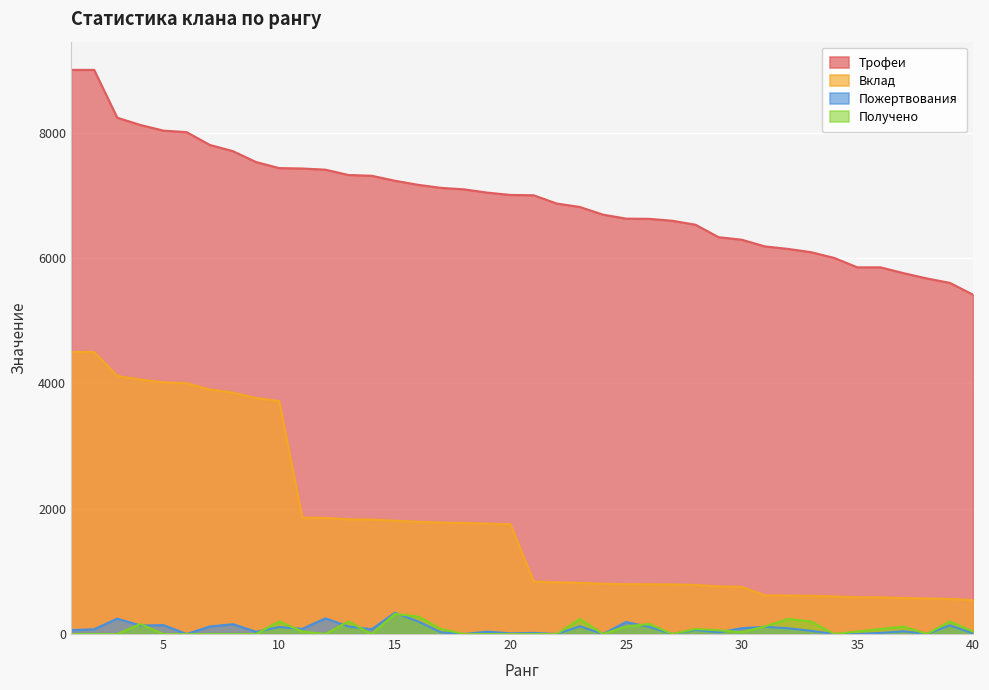

Reading right to left, extract all data points from this chart.

Трофеи: 5414	5602	5673	5757	5850	5850	6000	6092	6144	6184	6291	6331	6530	6593	6624	6627	6691	6813	6868	7000	7005	7042	7094	7118	7167	7232	7311	7323	7408	7427	7433	7530	7704	7803	8007	8031	8121	8237	9000	9000
Вклад: 541	560	567	575	585	585	600	609	614	618	754	759	783	791	794	795	802	817	824	840	1751	1760	1773	1779	1791	1808	1827	1830	1852	1856	3716	3765	3852	3901	4003	4015	4060	4118	4500	4500
Пожертвования: 10	139	0	44	18	0	0	51	92	115	93	26	64	0	114	191	0	124	0	18	11	38	0	27	202	338	76	120	250	82	112	36	157	120	0	142	136	245	76	62
Получено: 40	200	0	120	80	40	0	200	240	120	30	60	80	0	160	120	0	240	0	0	0	0	0	80	280	320	0	200	0	40	200	0	0	0	0	0	160	0	0	0